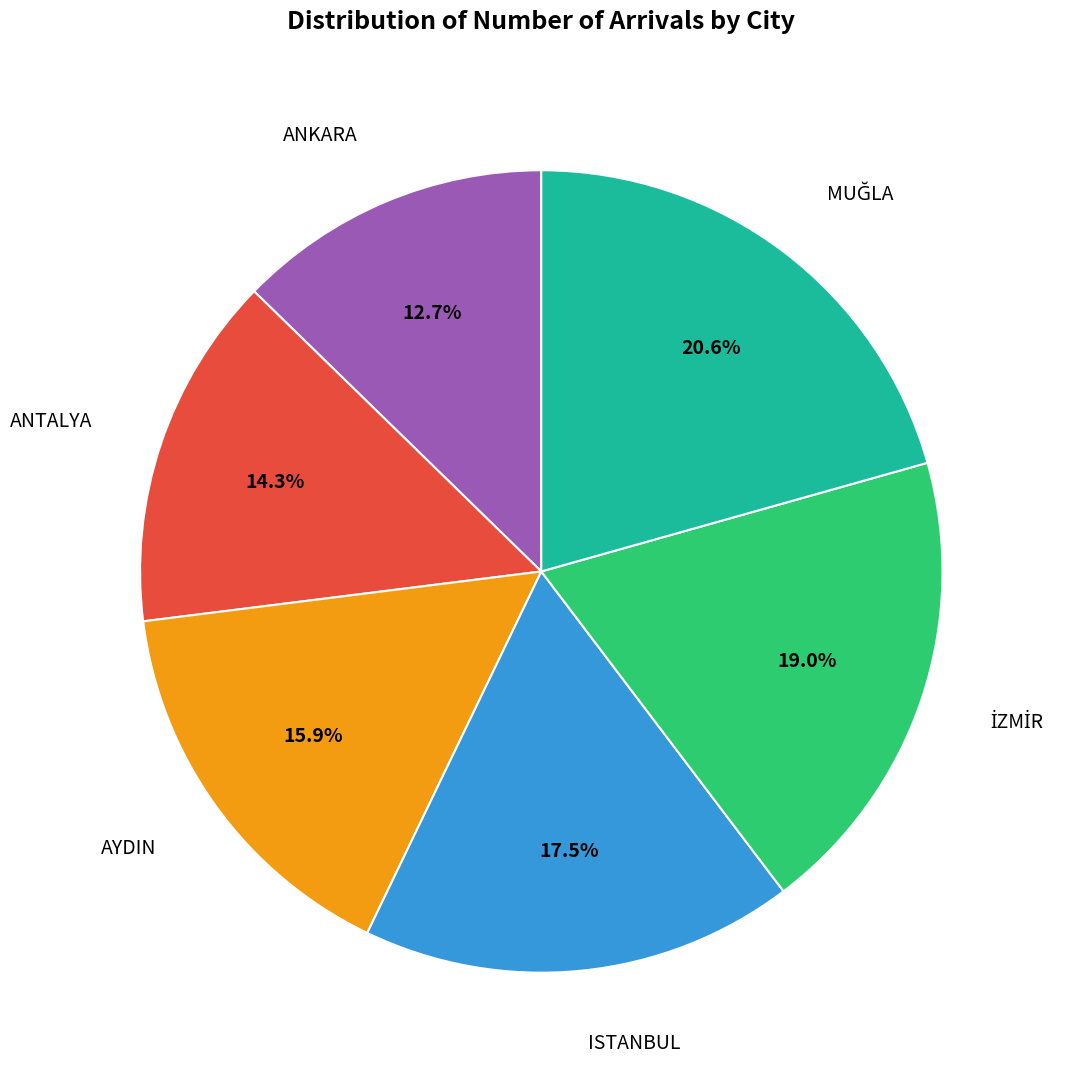

Does any single category account for the majority?

No